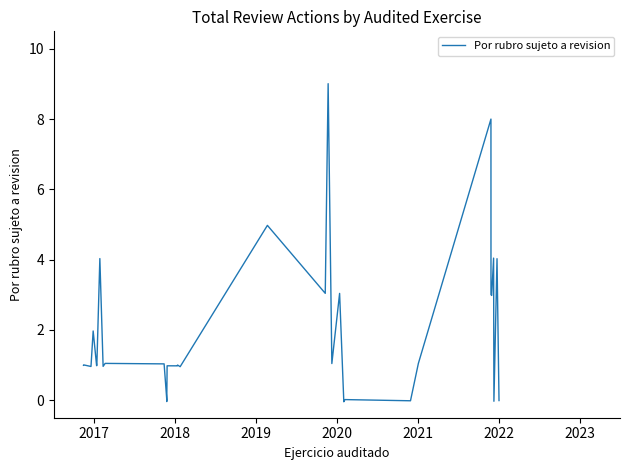

What is the greatest value displayed?

9.0